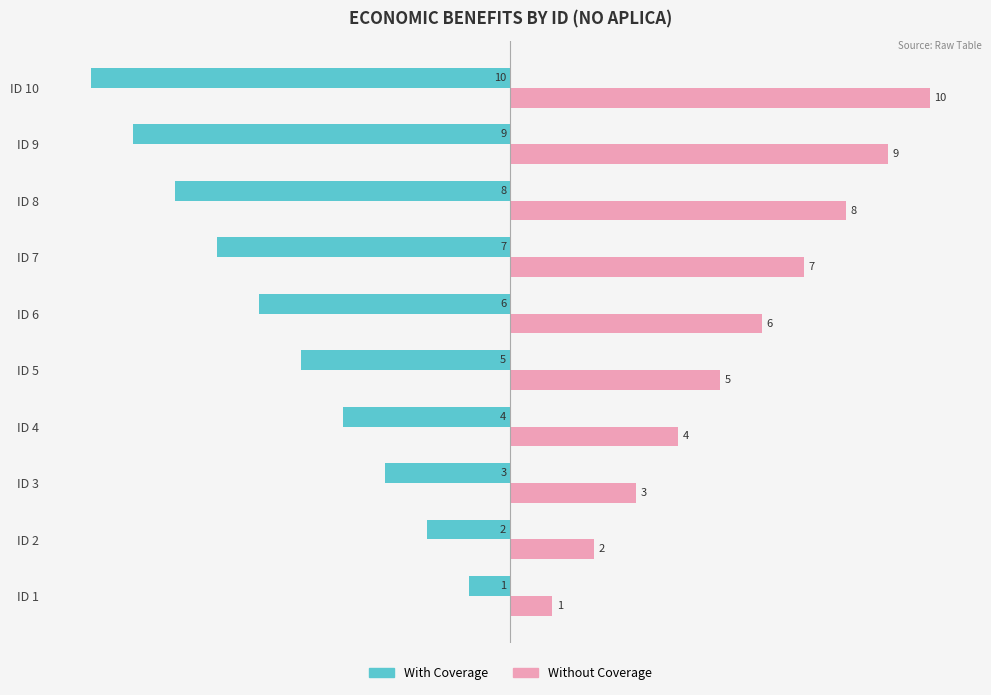

How many data points in With Coverage are above -5?

4